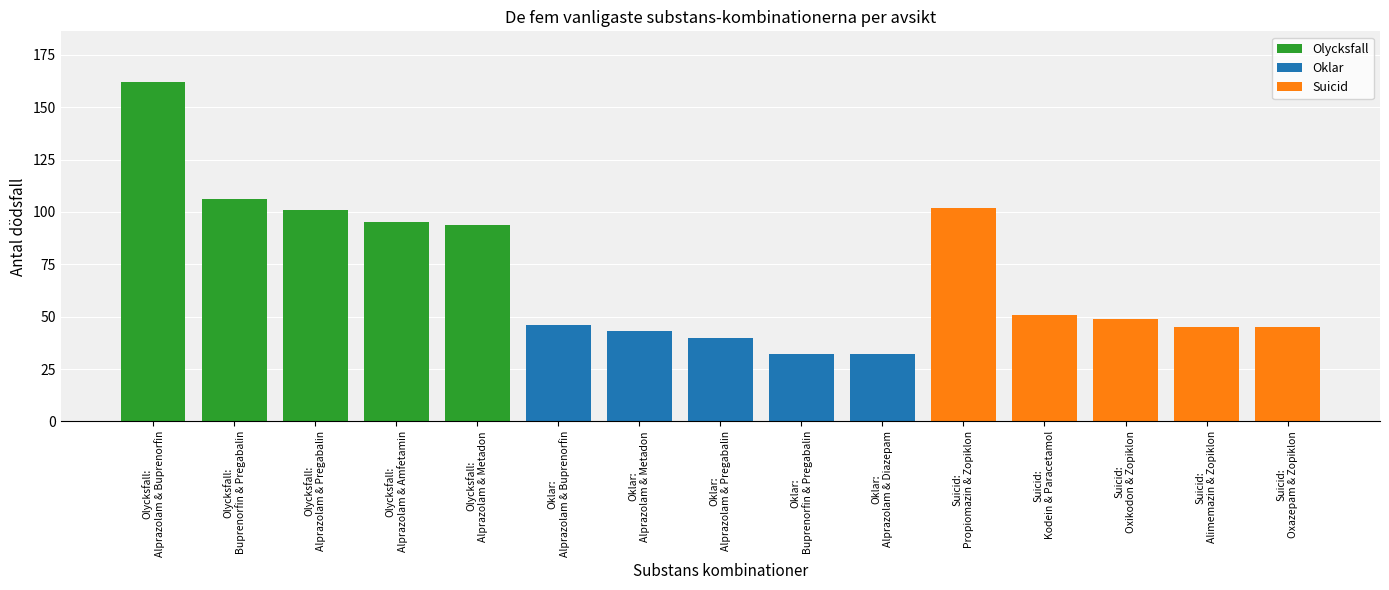

What is the change in value from Oklar:
Alprazolam & Pregabalin to Oklar:
Buprenorfin & Pregabalin?

-8